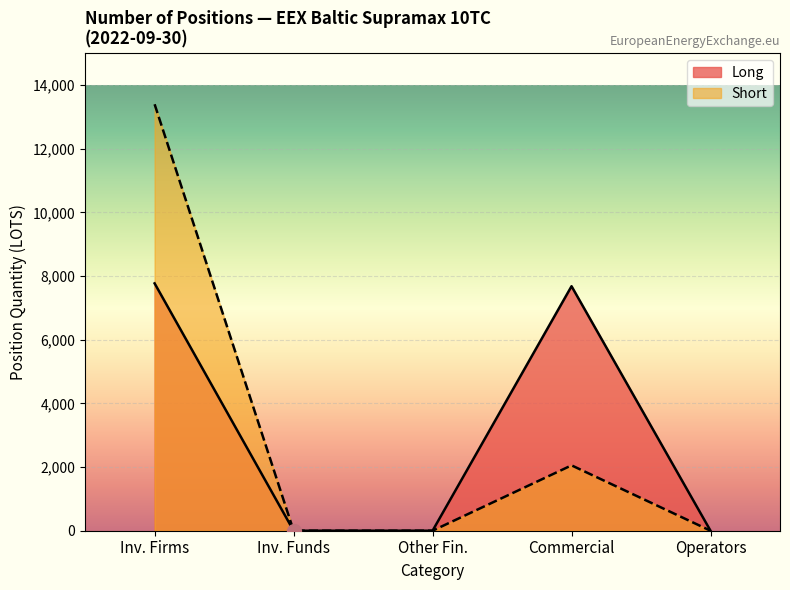

How many lines are shown in the chart?

2